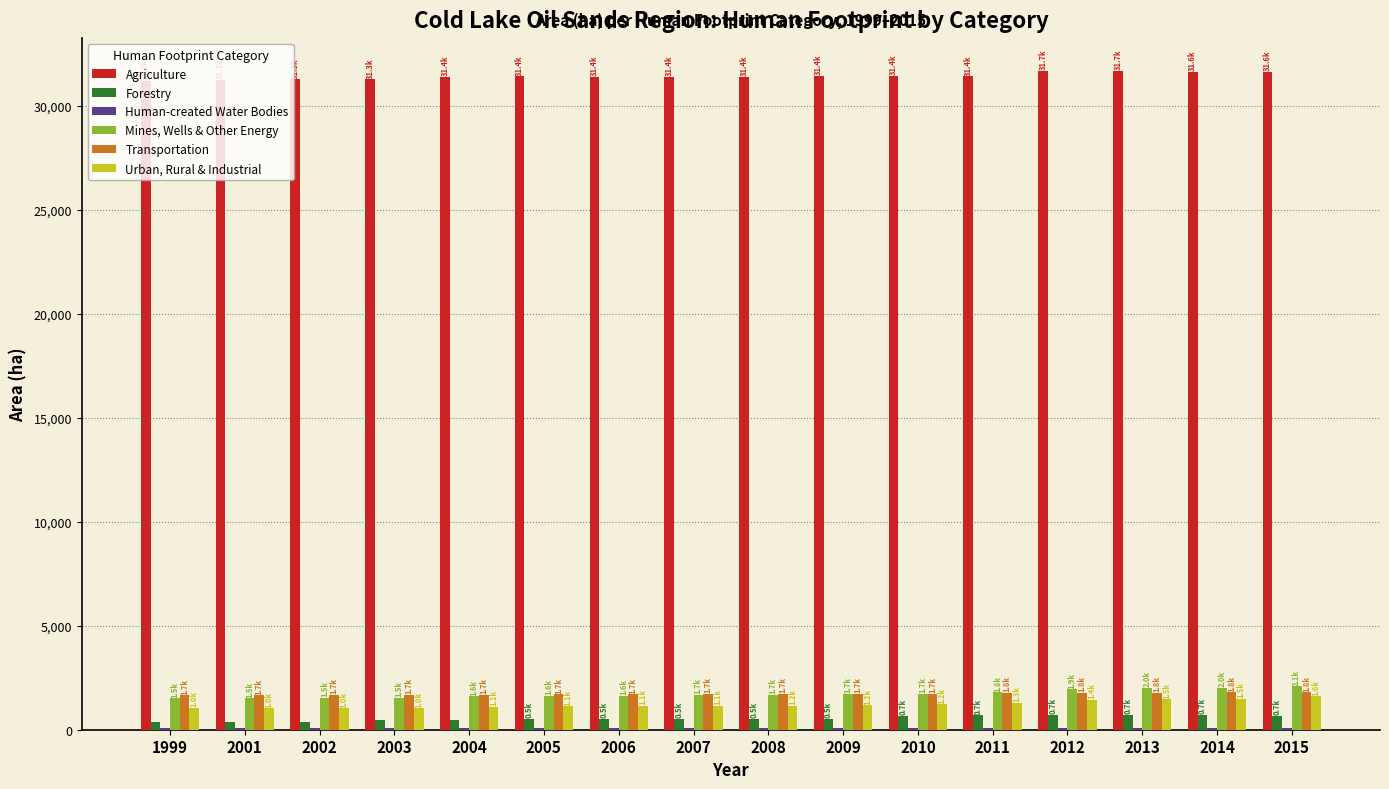

What is the difference between the Urban, Rural & Industrial values at 2002 and 2011?

281.3